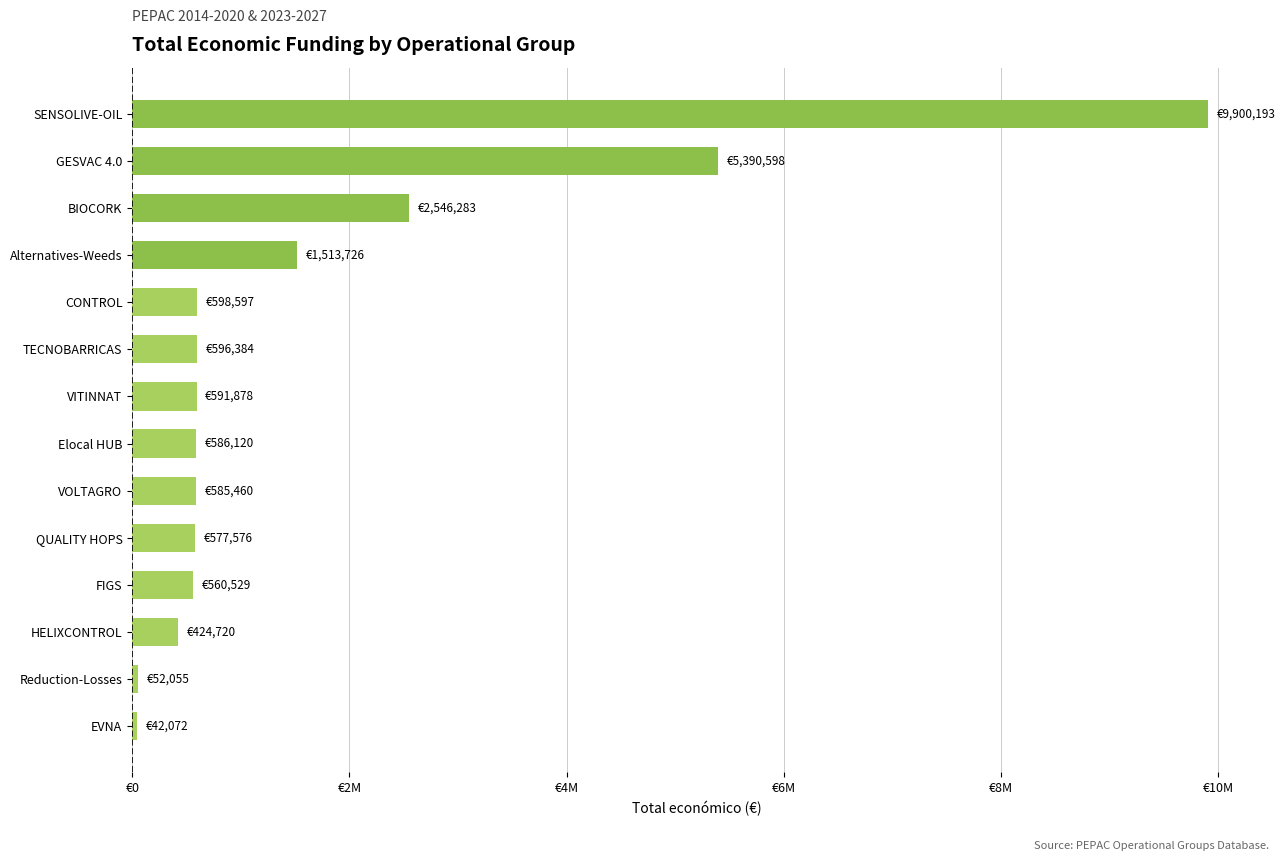

Are the bars horizontal?

Yes